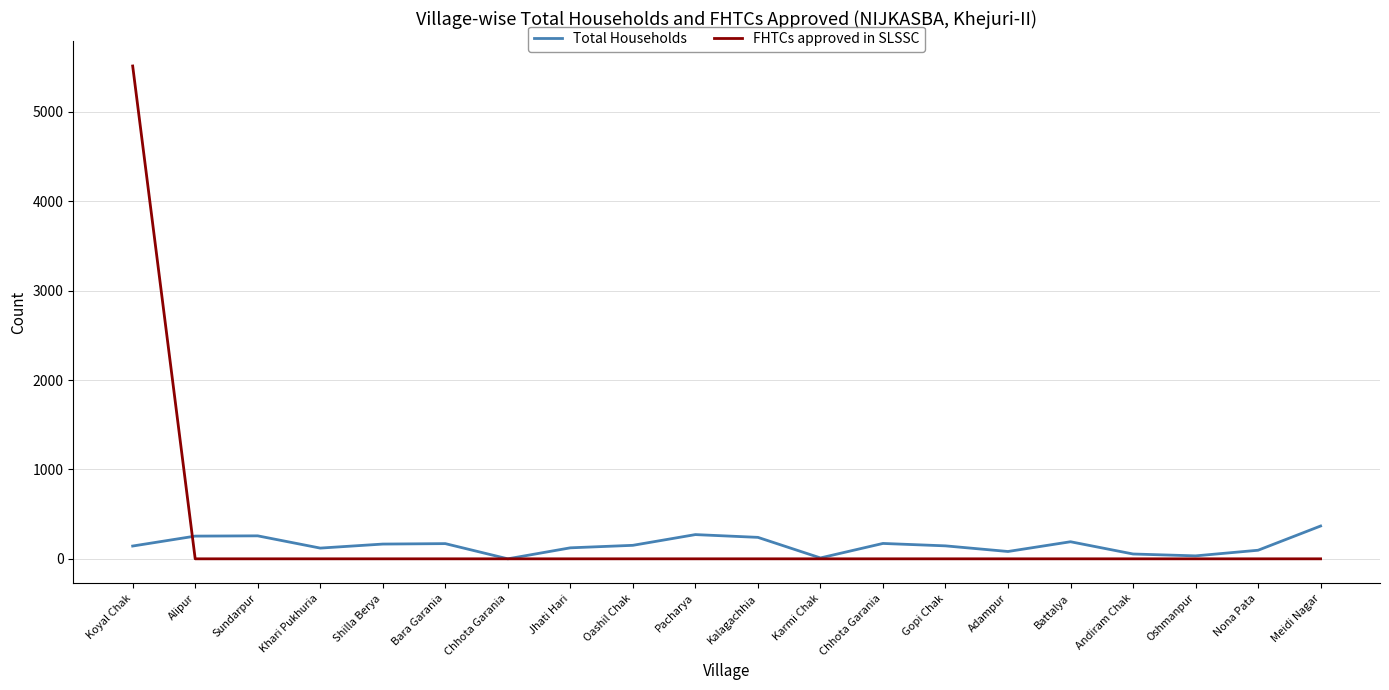

Rank the series by their maximum value, from highest to lowest.

FHTCs approved in SLSSC, Total Households